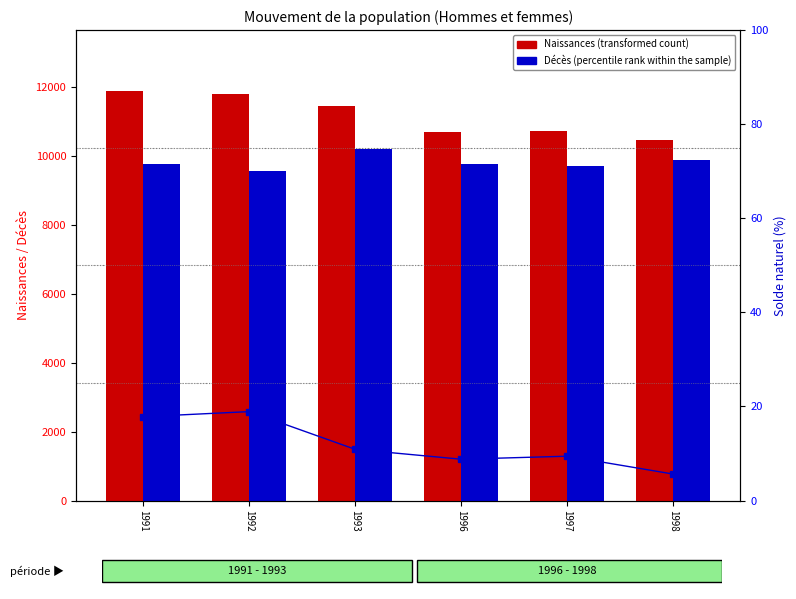

What is the average value of the Naissances series?

11165.0